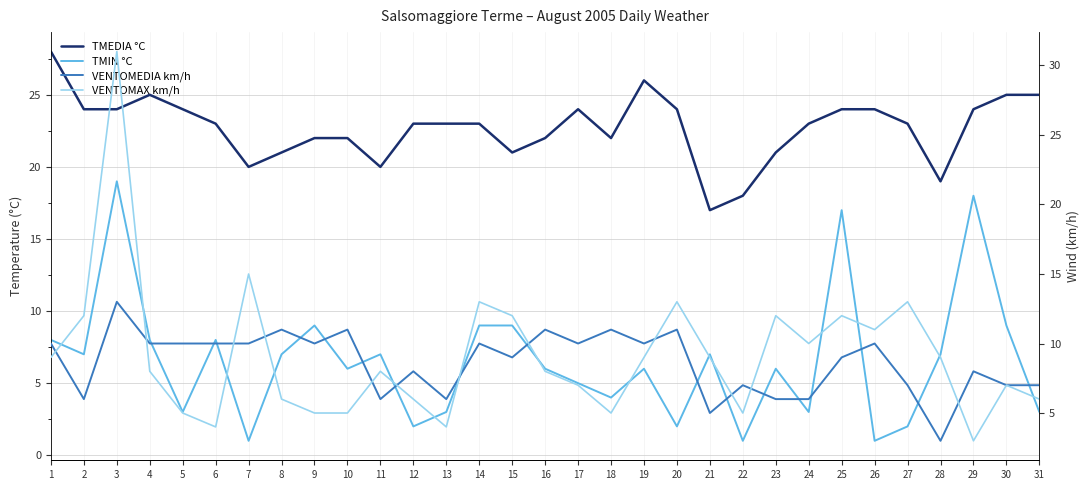

True or false: VENTOMEDIA km/h and TMEDIA °C cross at least once.

False